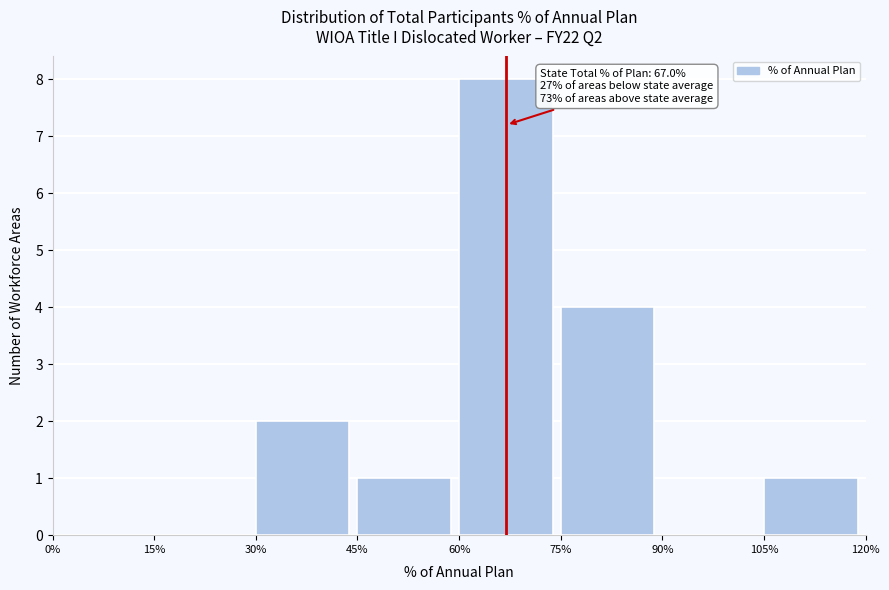

Reading left to right, what are all the values shown in this chart?

0%=0	15%=0	30%=2	45%=1	60%=8	75%=4	90%=0	105%=1